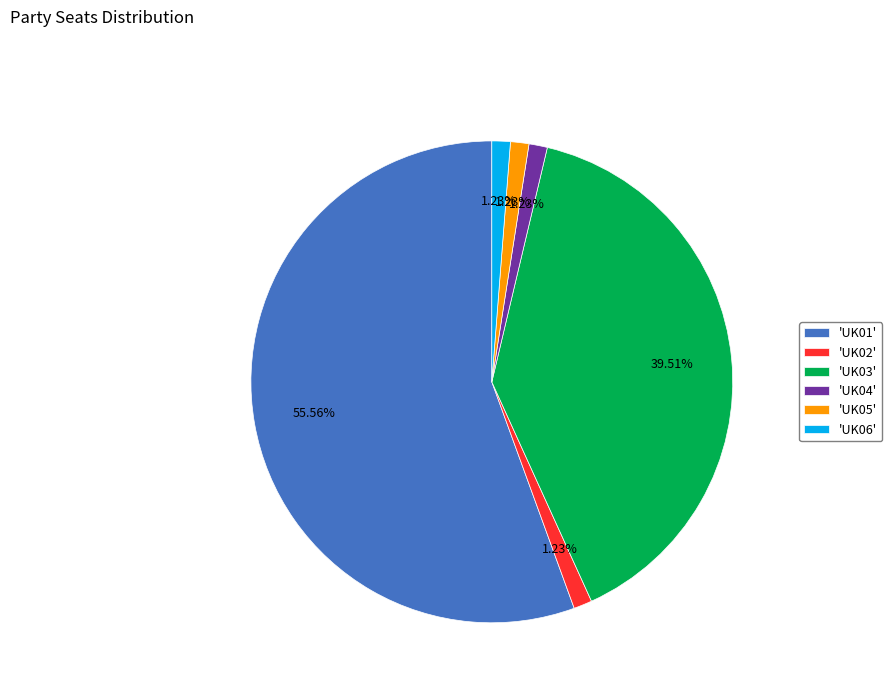

How many slices are in this pie chart?

6